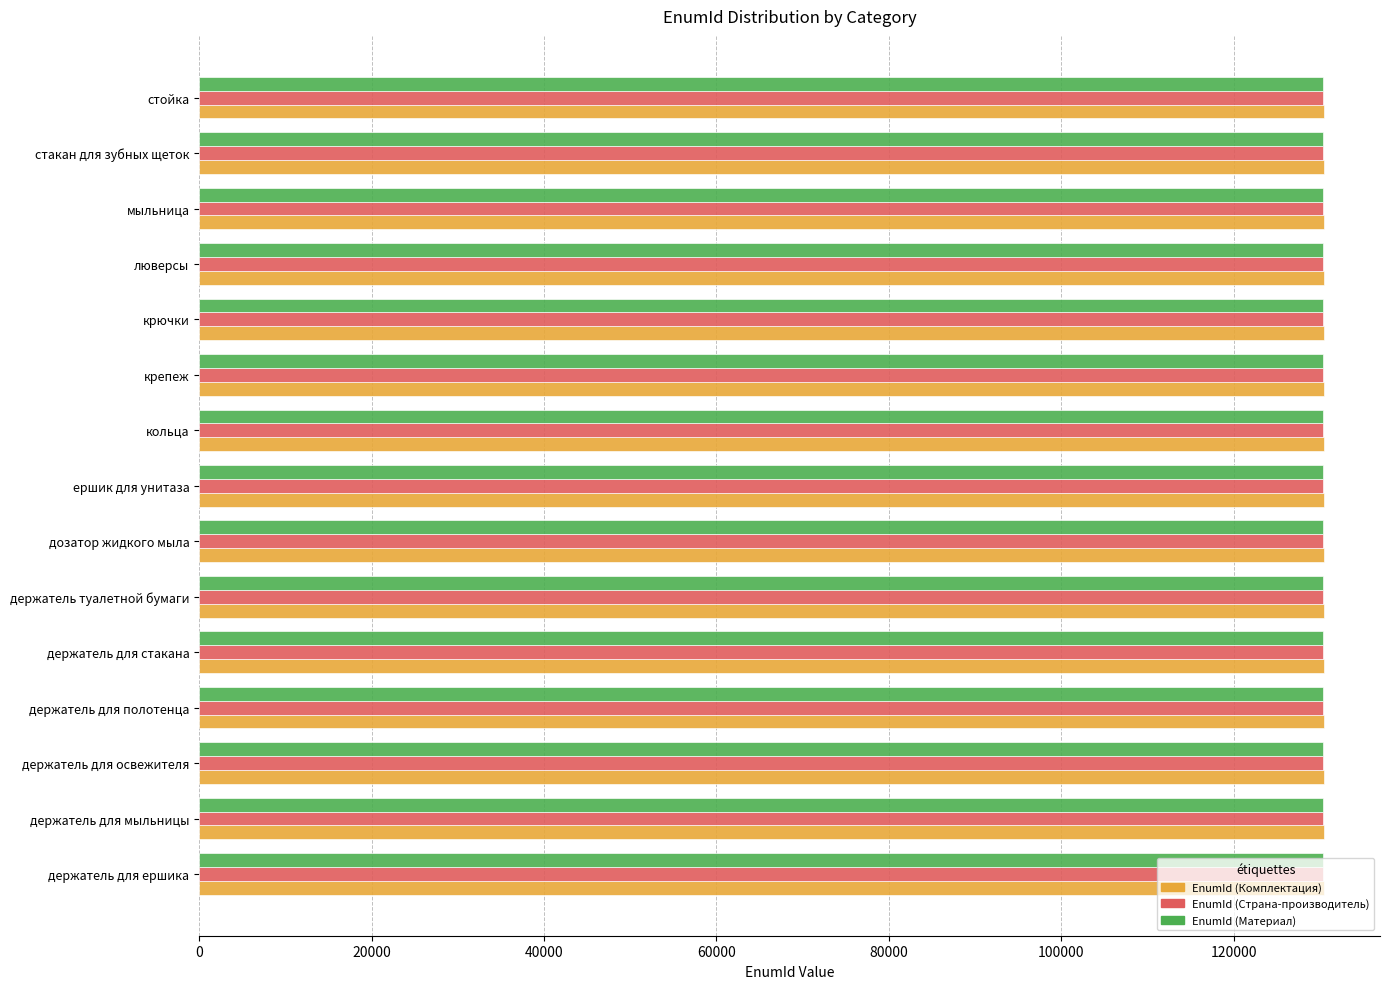

How many series are shown in this chart?

3